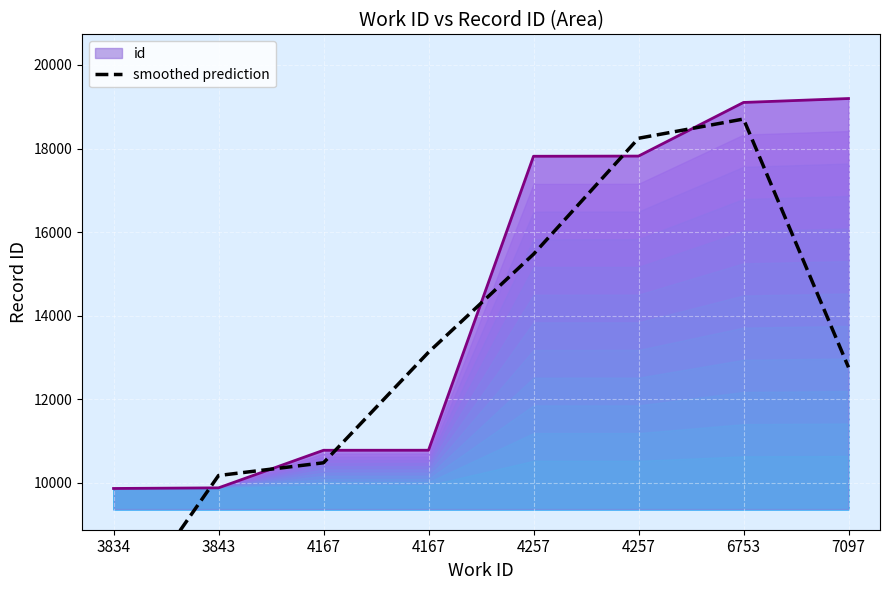

How many values are below 13127?

4